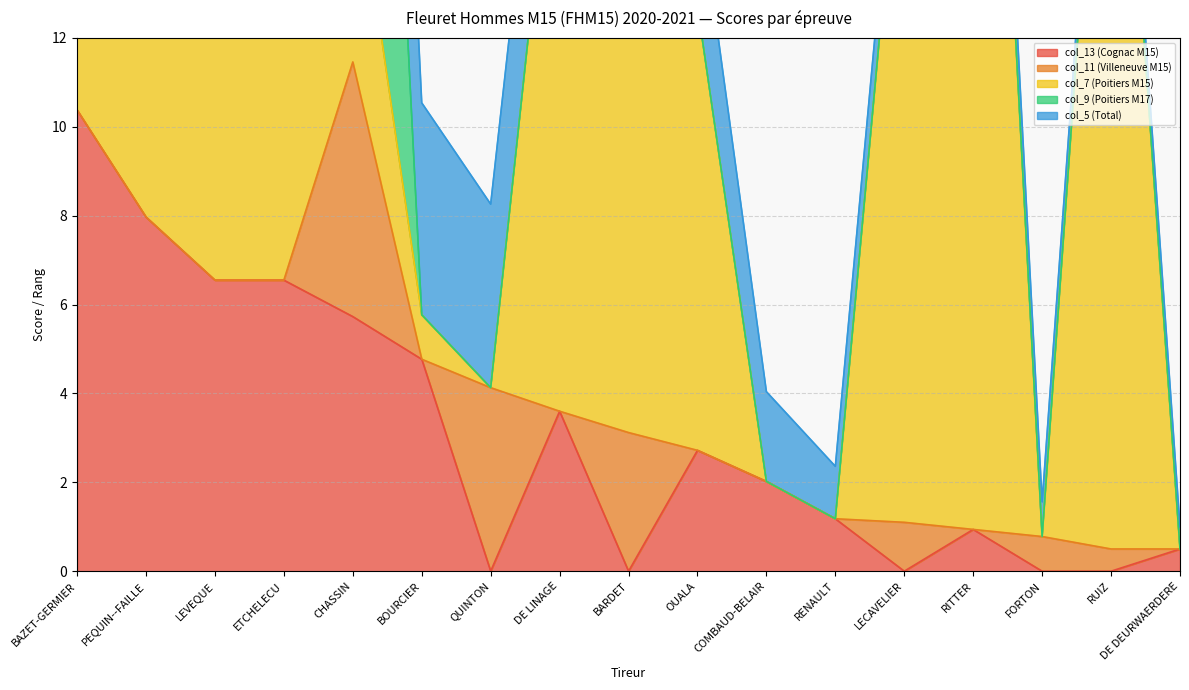

The value of col_13 (Cognac M15) at RENAULT is 1.2. True or false?

True